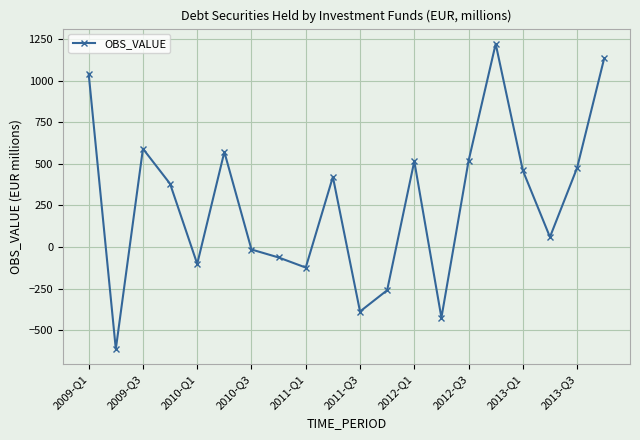

How many lines are shown in the chart?

1